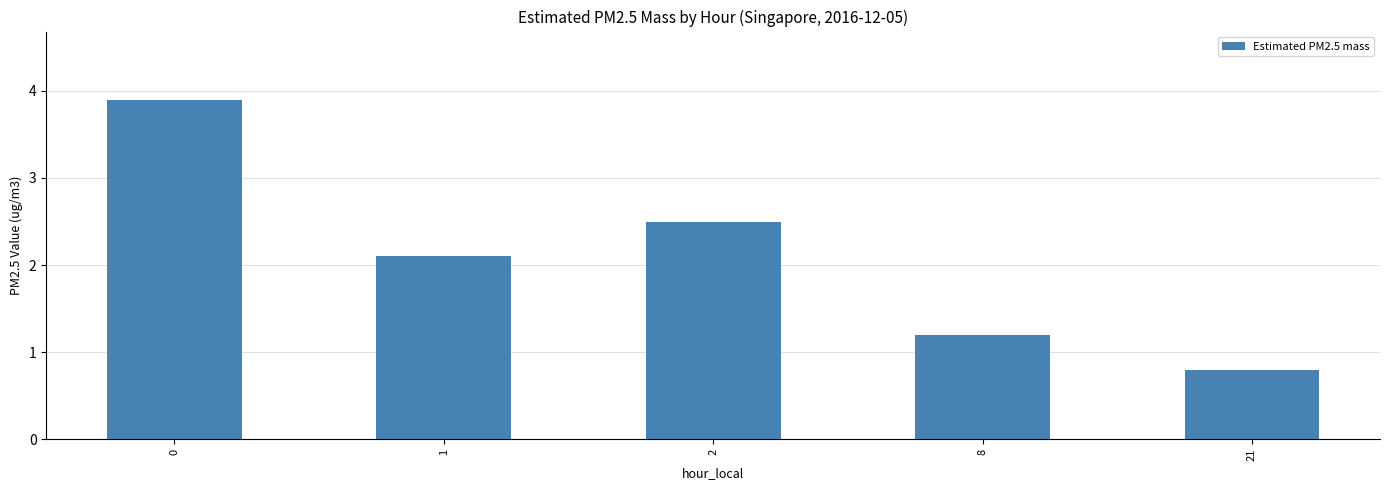

At which label is the value closest to 2?

1